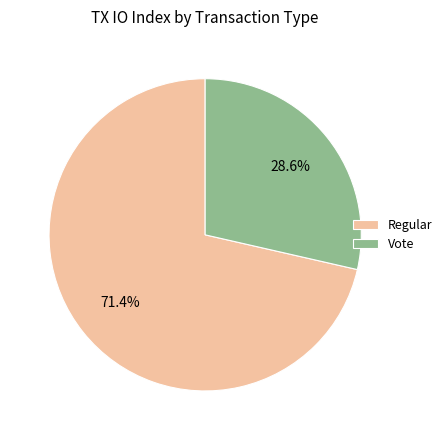

Which category accounts for the majority?

Regular